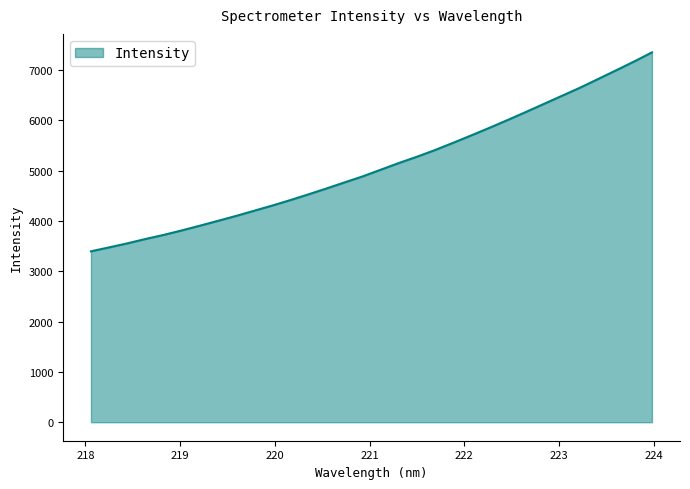

What is the maximum value shown in the chart?

7347.5